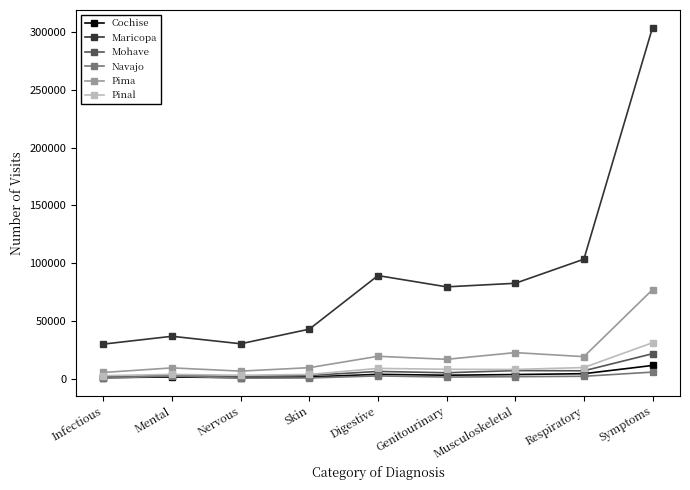

Does the chart display data point markers on the line(s)?

Yes